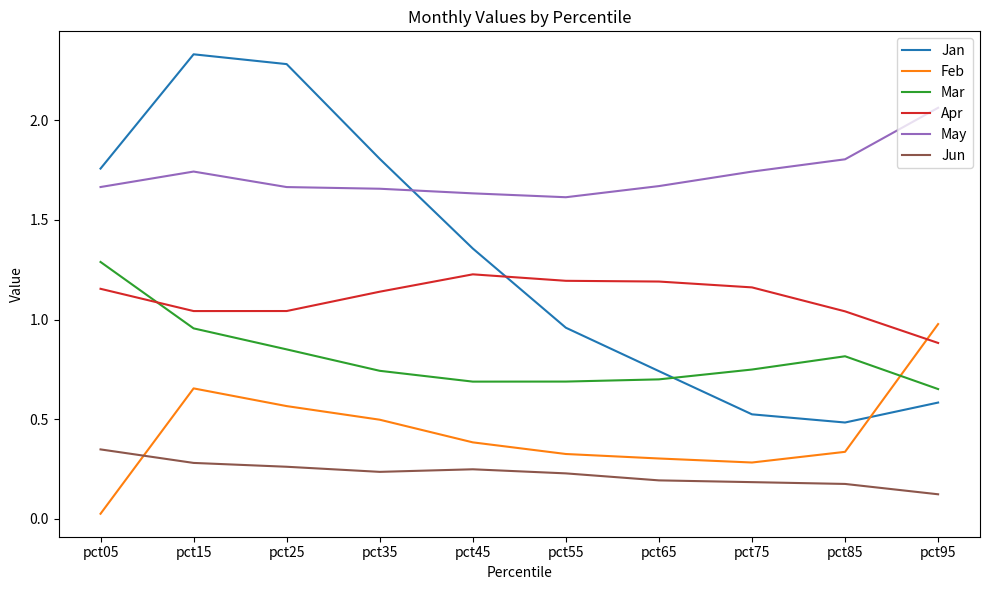

True or false: Mar has a value of 0.5 at pct05.

False